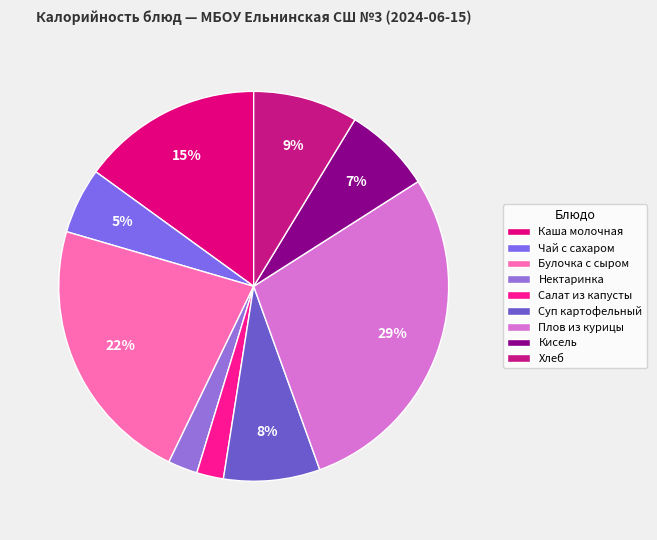

How many segments does this pie chart have?

9